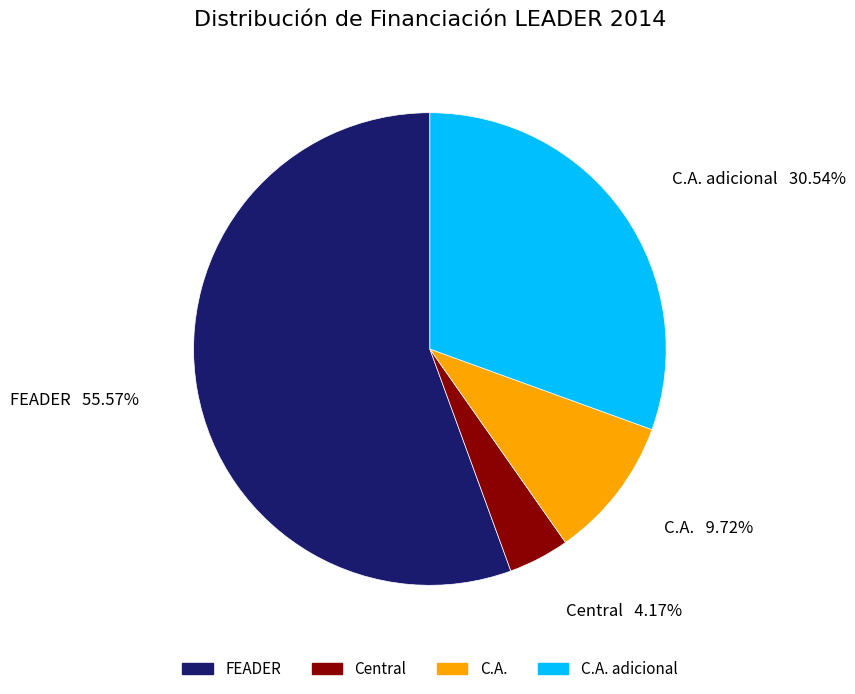

Does C.A. adicional account for over 50% of the chart?

No